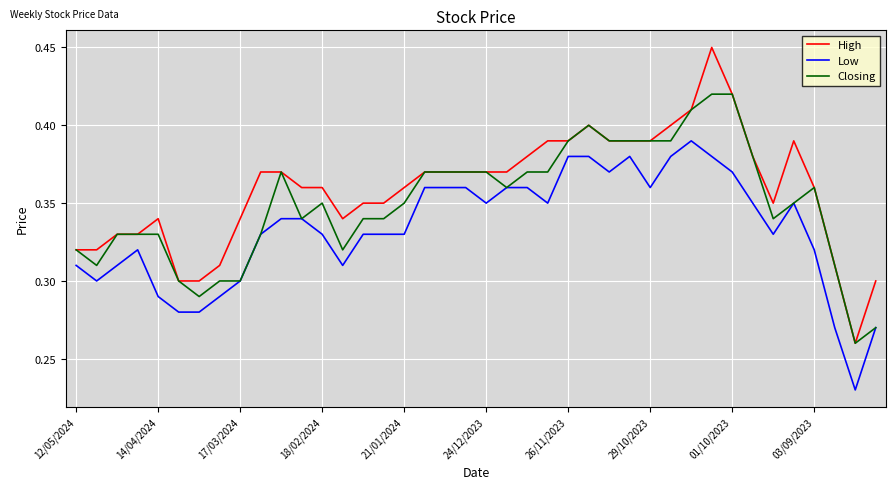

Which series has the largest range (max minus min)?

High